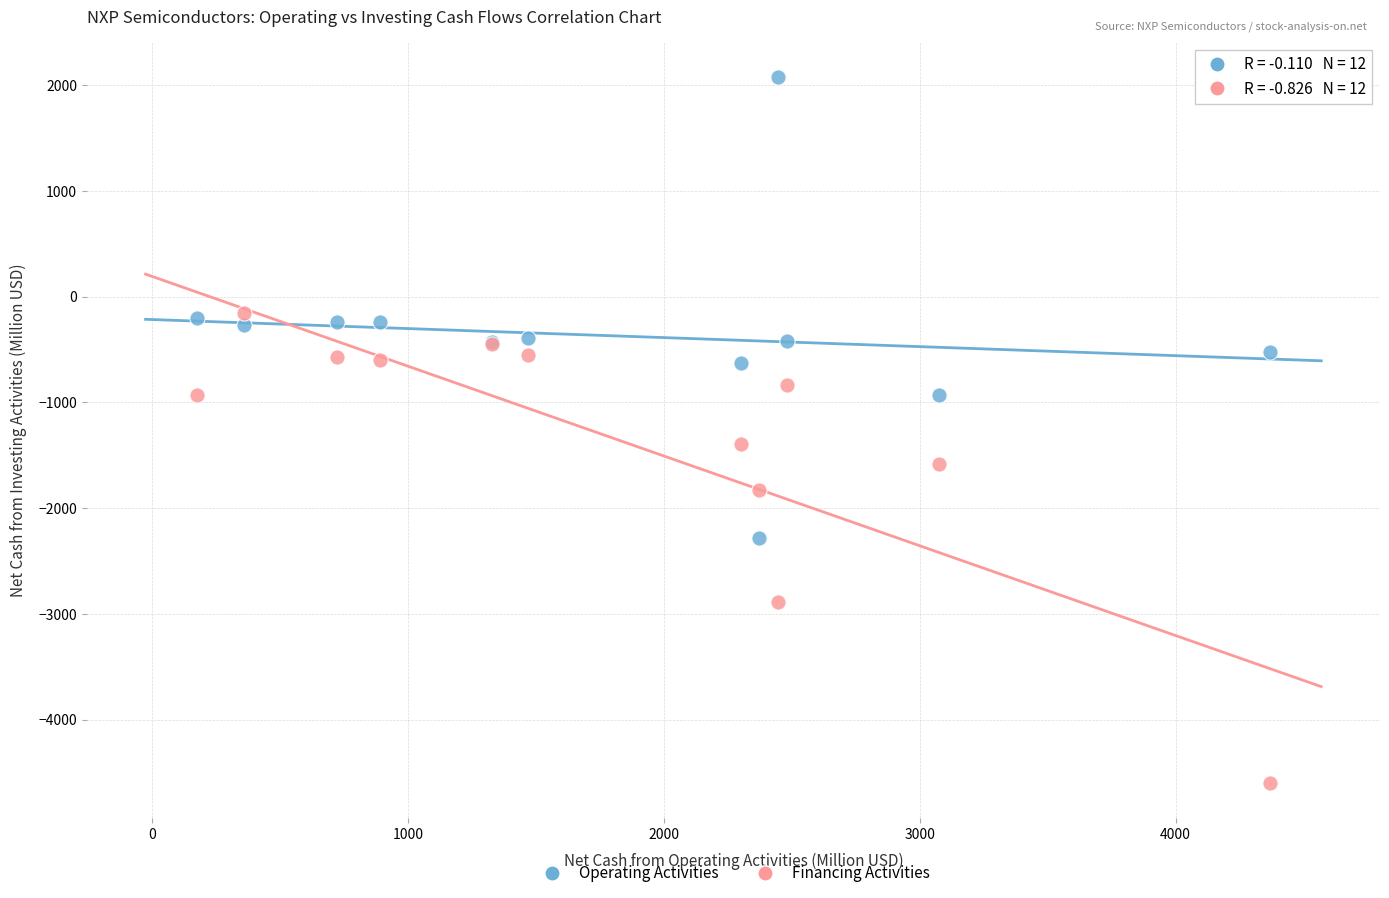

Which series contains the lowest Y value?

Financing Activities